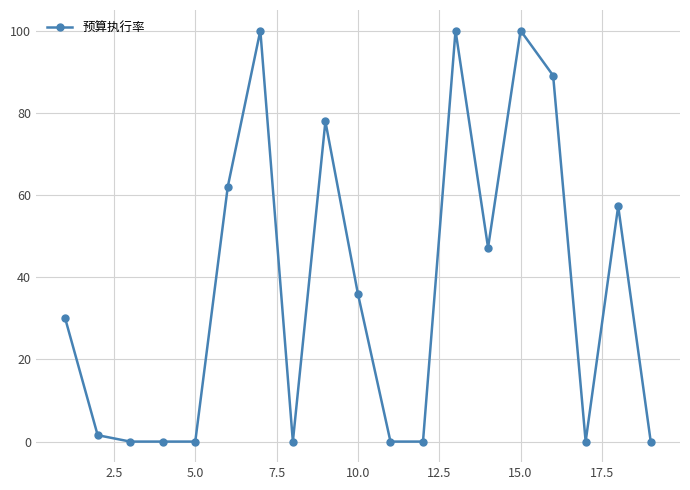

What is the greatest value displayed?

100.0